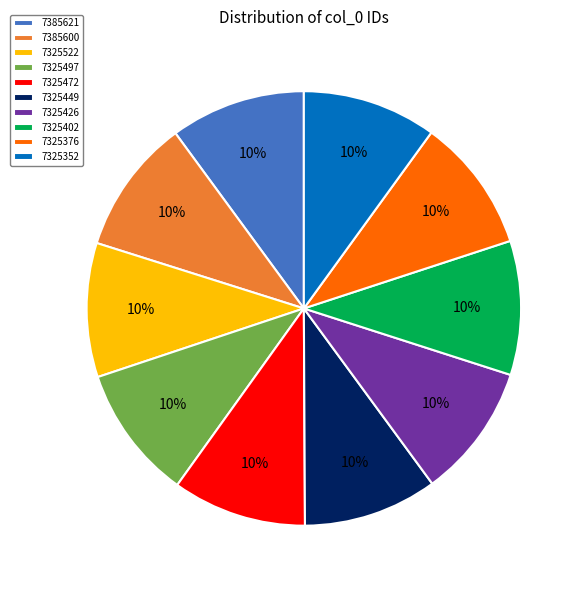

Combined, do 7325497 and 7325522 account for over 50%?

No